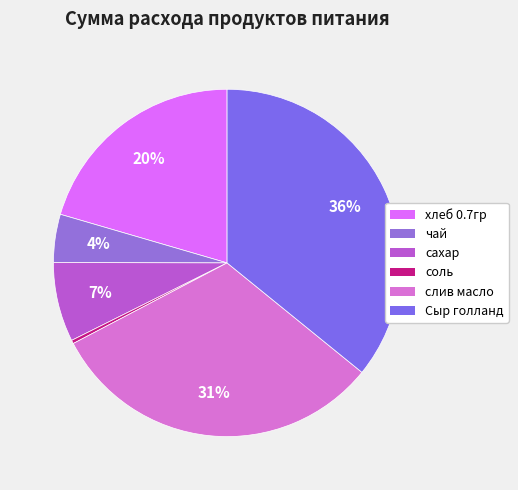

To the nearest percent, what percentage of the pie is сахар?

7%